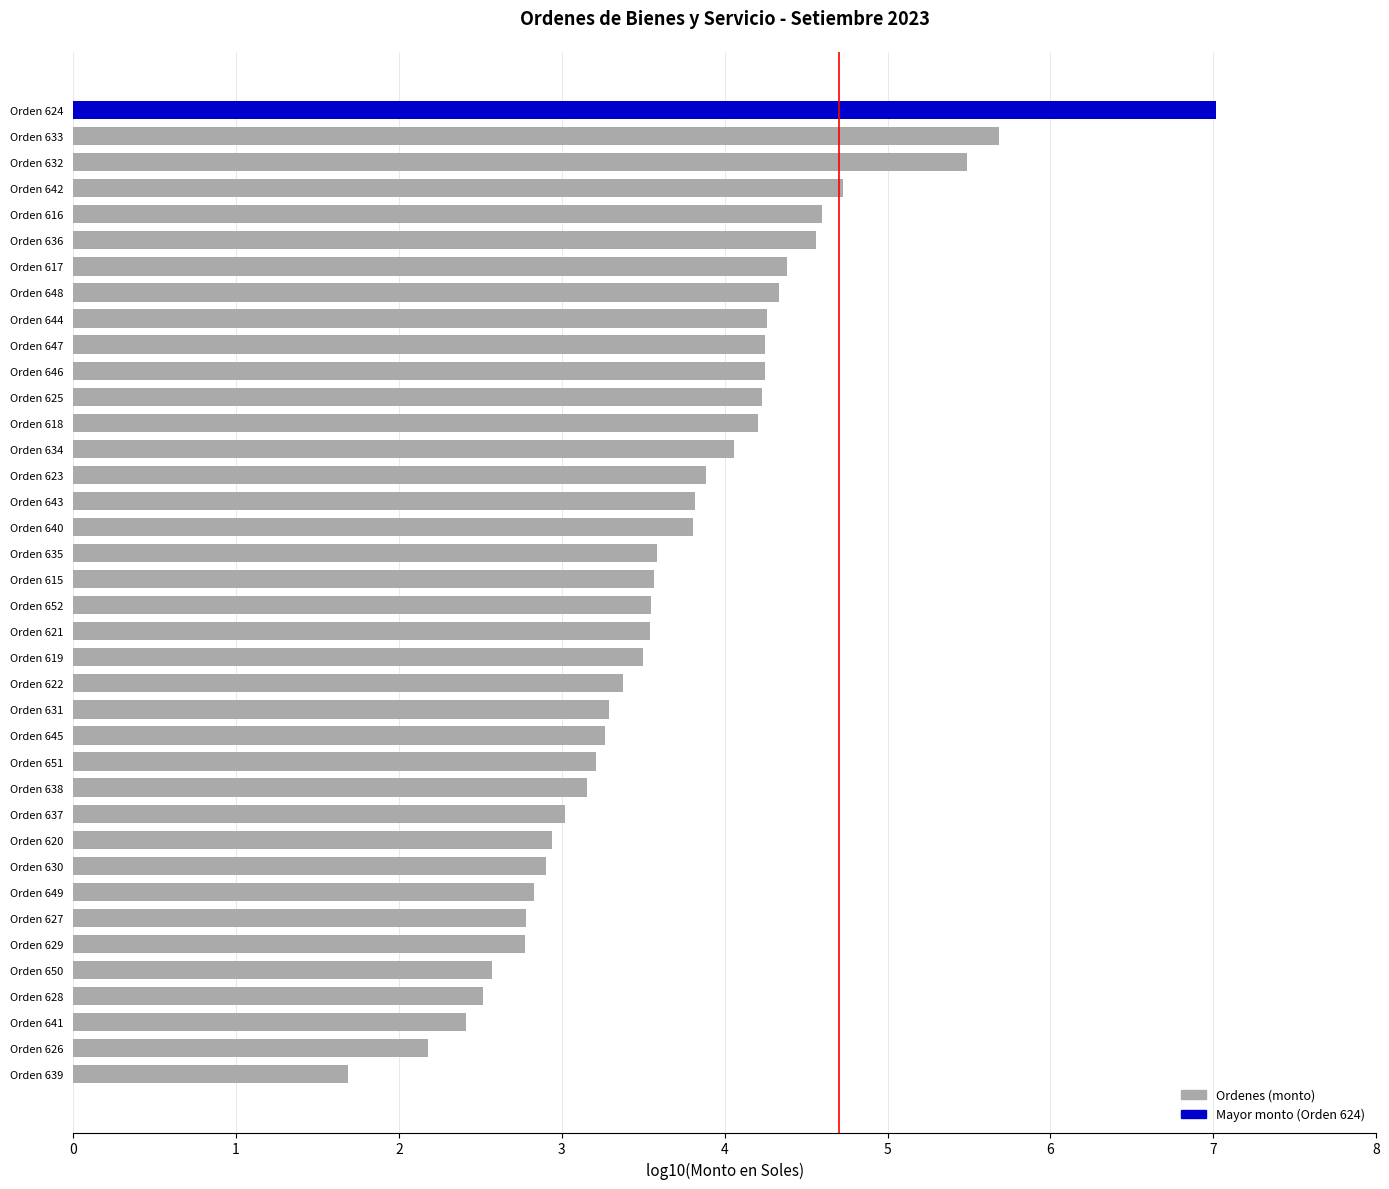

What is the difference between the maximum and minimum values?

5.3